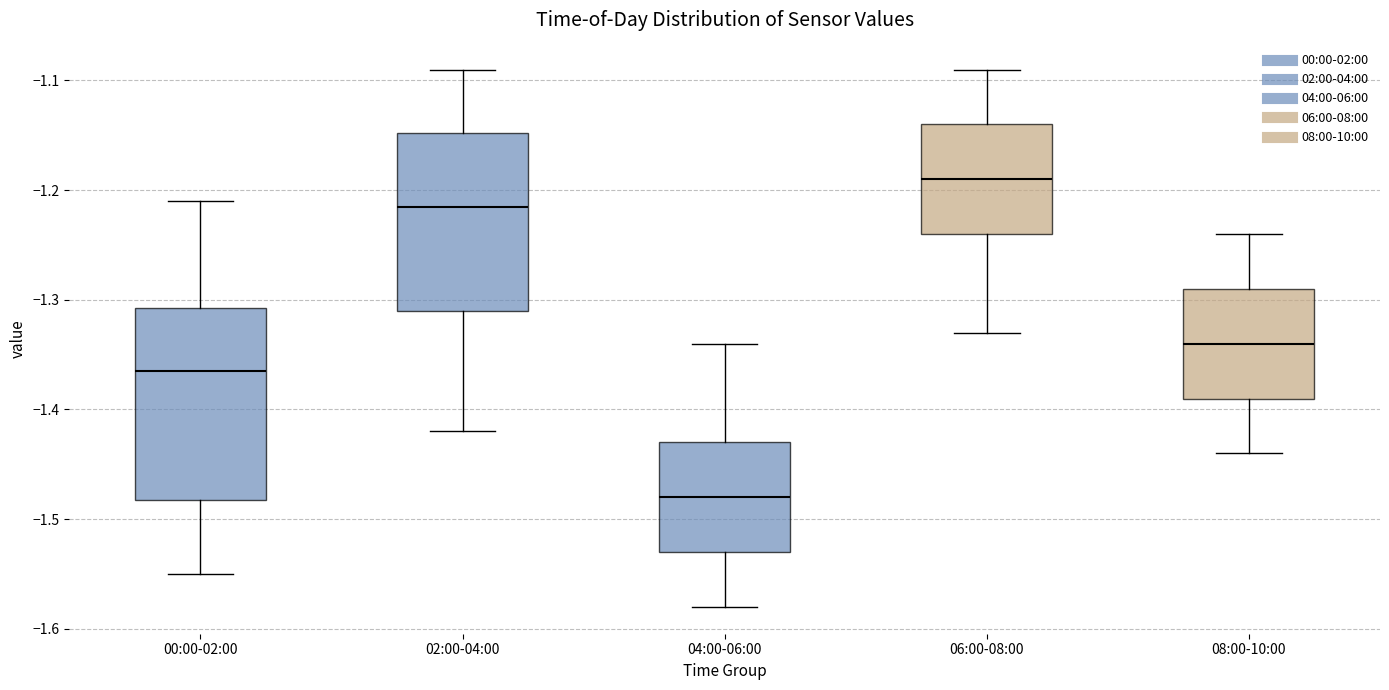

Reading left to right, read every box against the y-axis: the position of its median line, the range the box covers, and the ends of its whiskers. The values are not printed on the chart, so give them approximately, as read against the axis.

00:00-02:00: median -1.36, box -1.48 to -1.31, whiskers -1.55 to -1.21
02:00-04:00: median -1.21, box -1.31 to -1.15, whiskers -1.42 to -1.09
04:00-06:00: median -1.48, box -1.53 to -1.43, whiskers -1.58 to -1.34
06:00-08:00: median -1.19, box -1.24 to -1.14, whiskers -1.33 to -1.09
08:00-10:00: median -1.34, box -1.39 to -1.29, whiskers -1.44 to -1.24